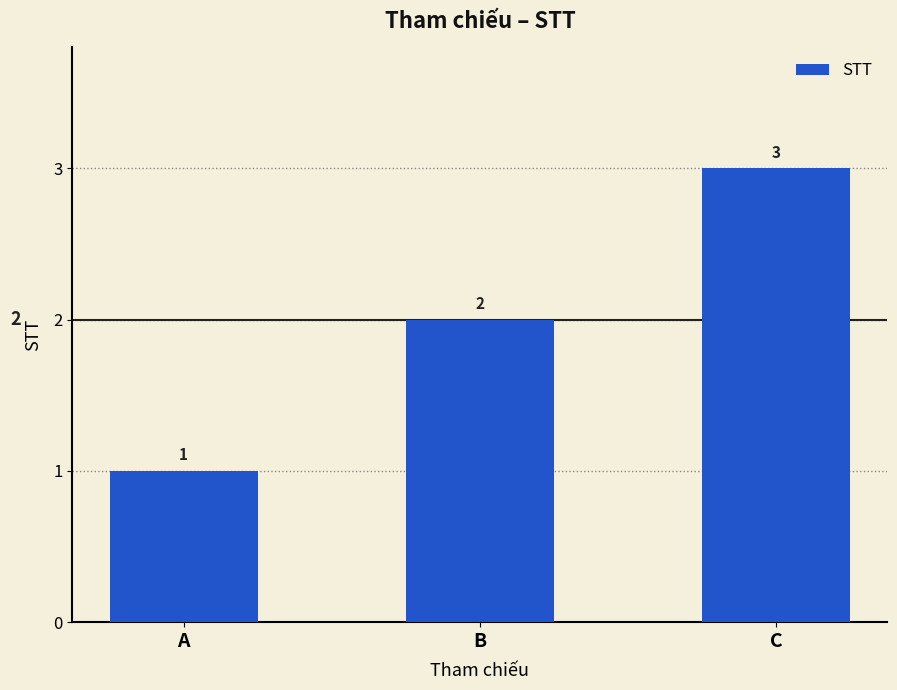

What is the difference between the values at C and B?

1